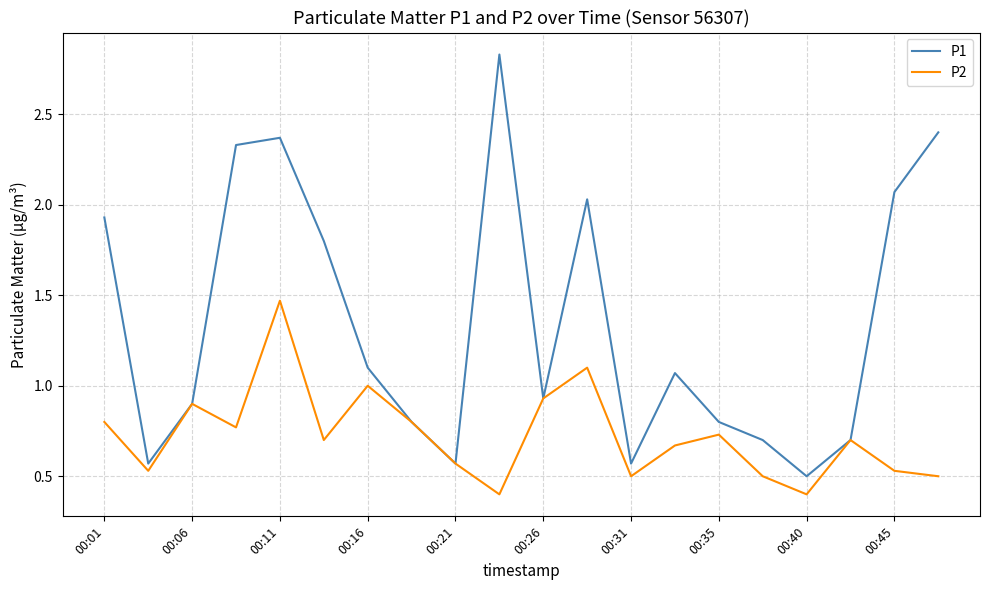

What is the minimum value shown in the chart?

0.4